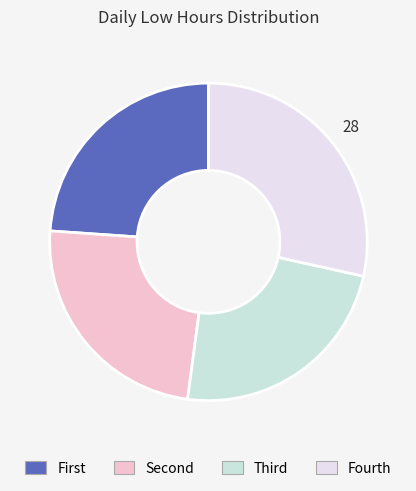

How many slices are in this pie chart?

4